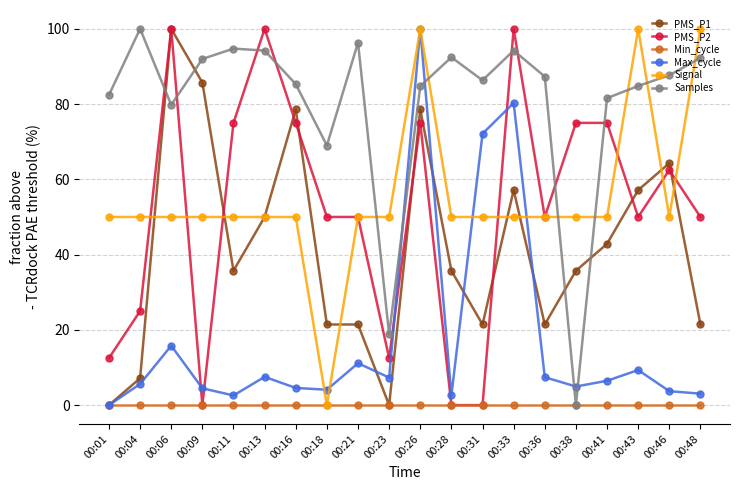

Which category has the lowest value in the Max_cycle series?

00:01